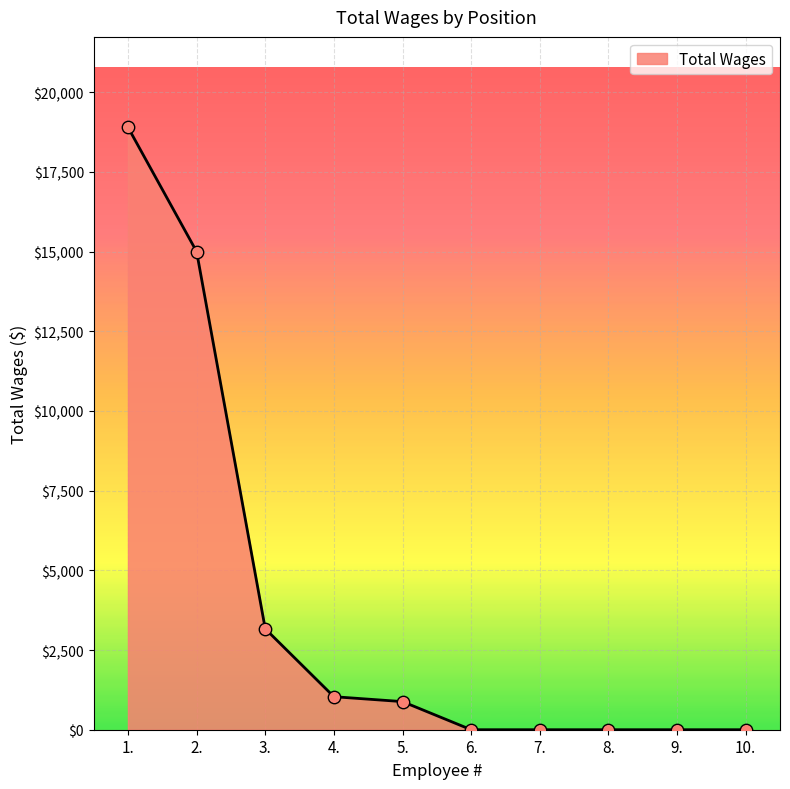

What is the change in value from 1. to 10.?

-18900